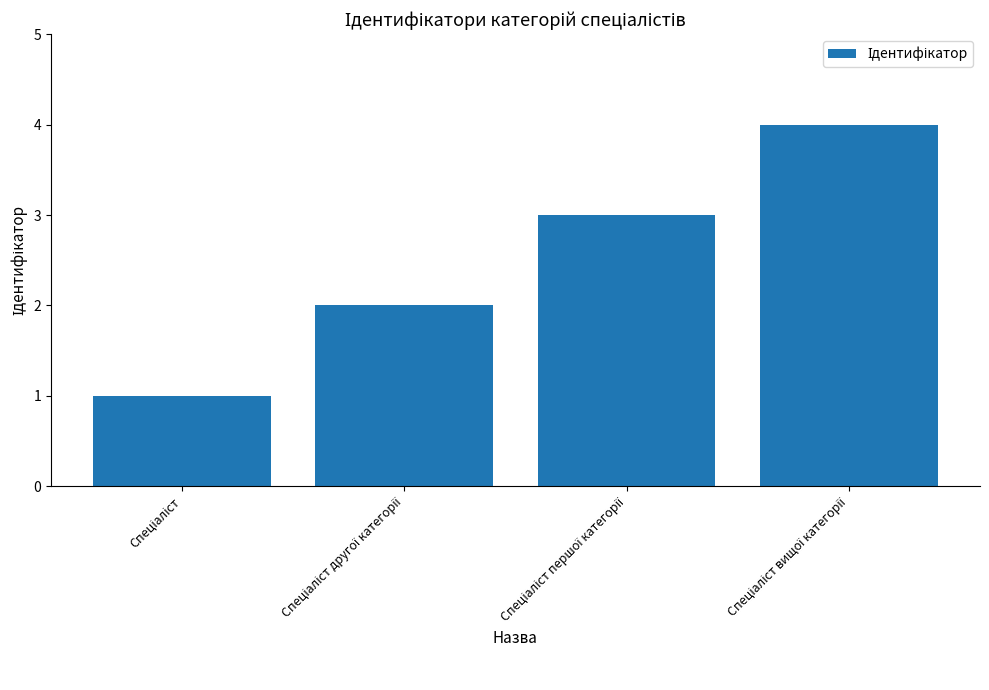

What is the sum of all values?

10